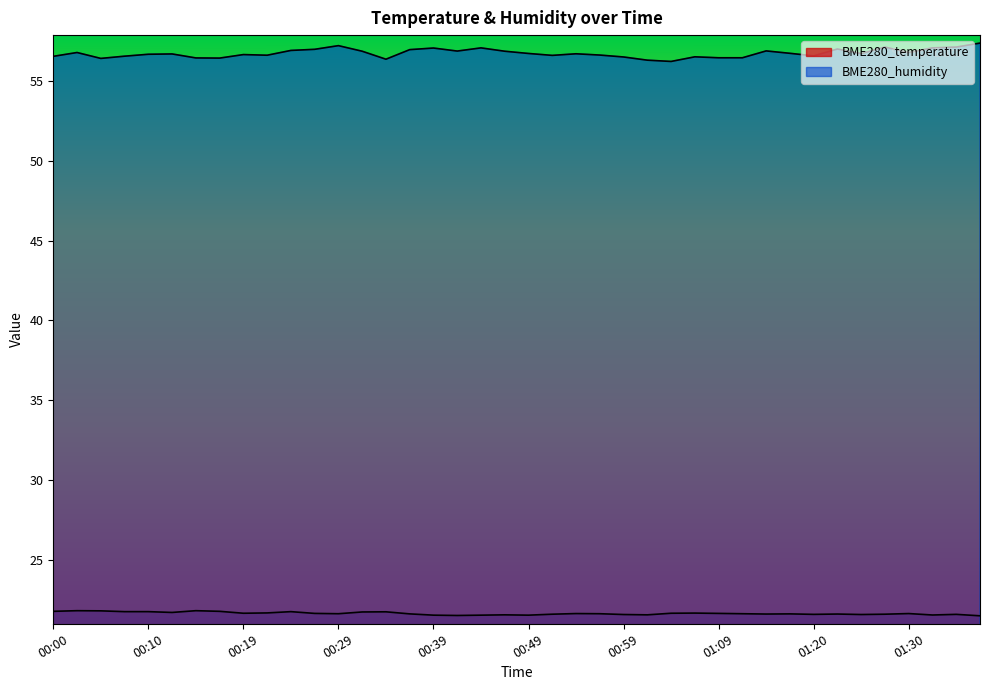

How many distinct data groups are displayed?

2